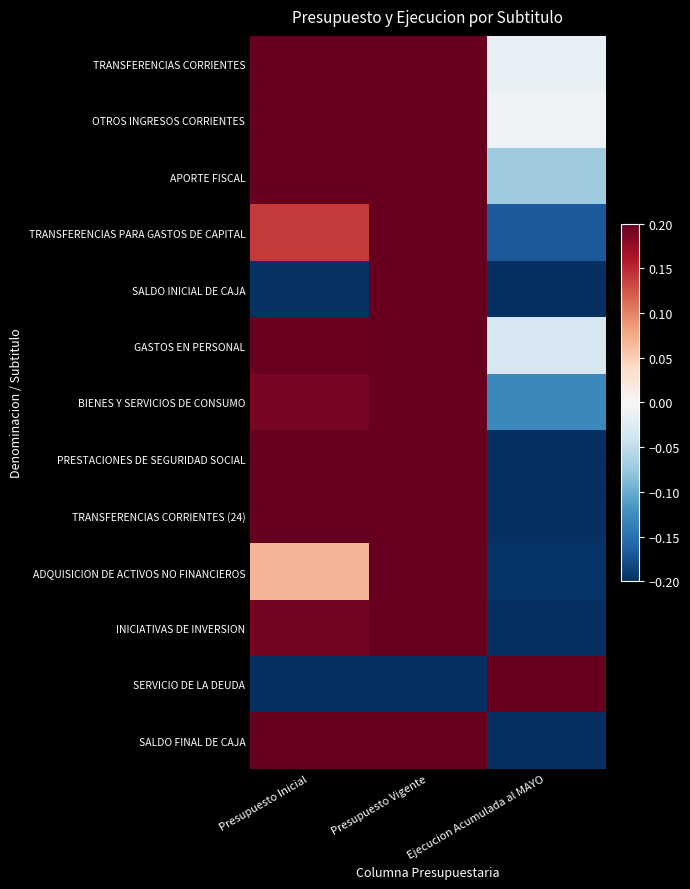

What is the greatest value displayed?

0.2